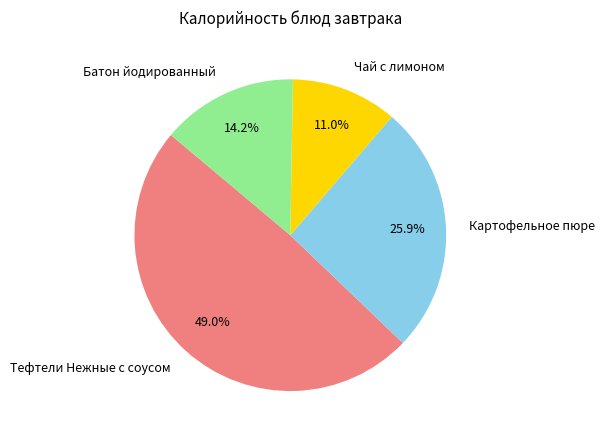

Which slice is the largest?

Тефтели Нежные с соусом